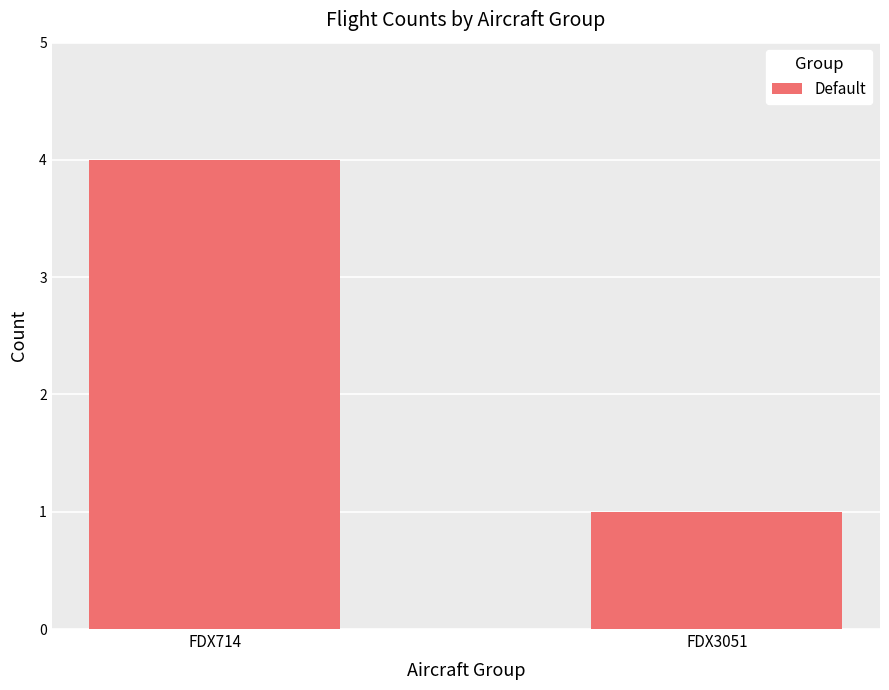

What is the greatest value displayed?

4